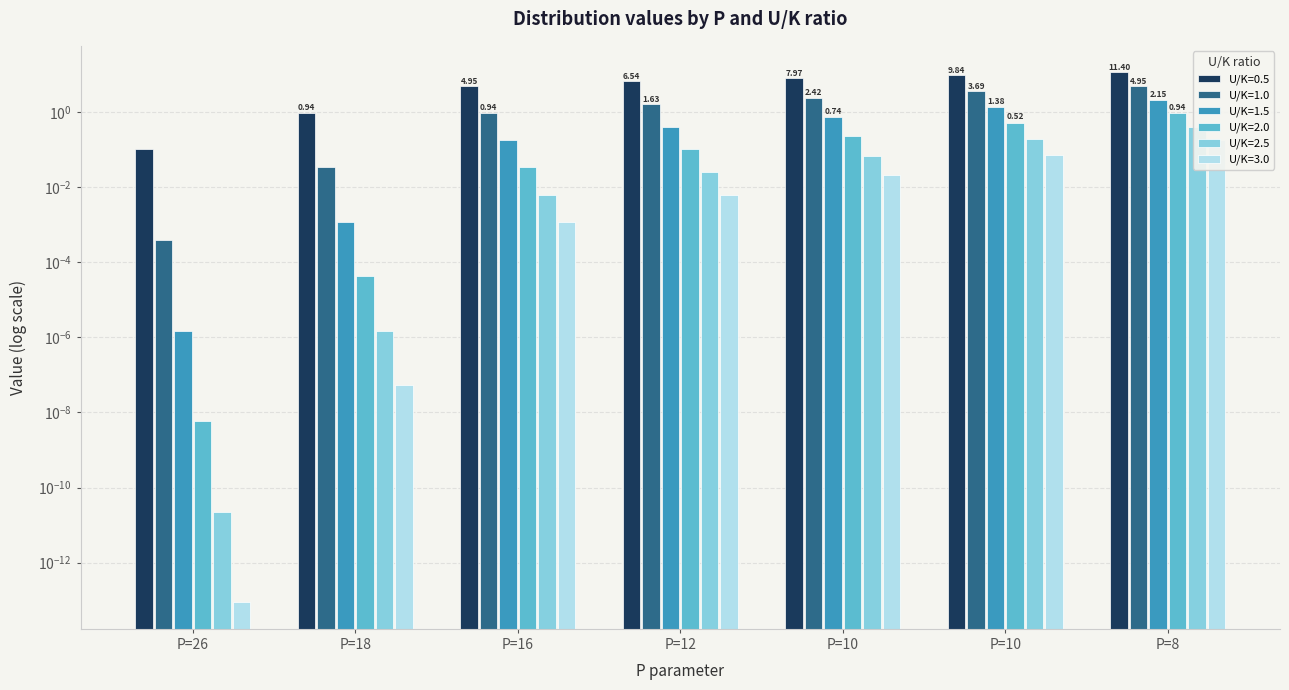

Is it true that U/K=3.0 equals 0.0 at P=10?

False